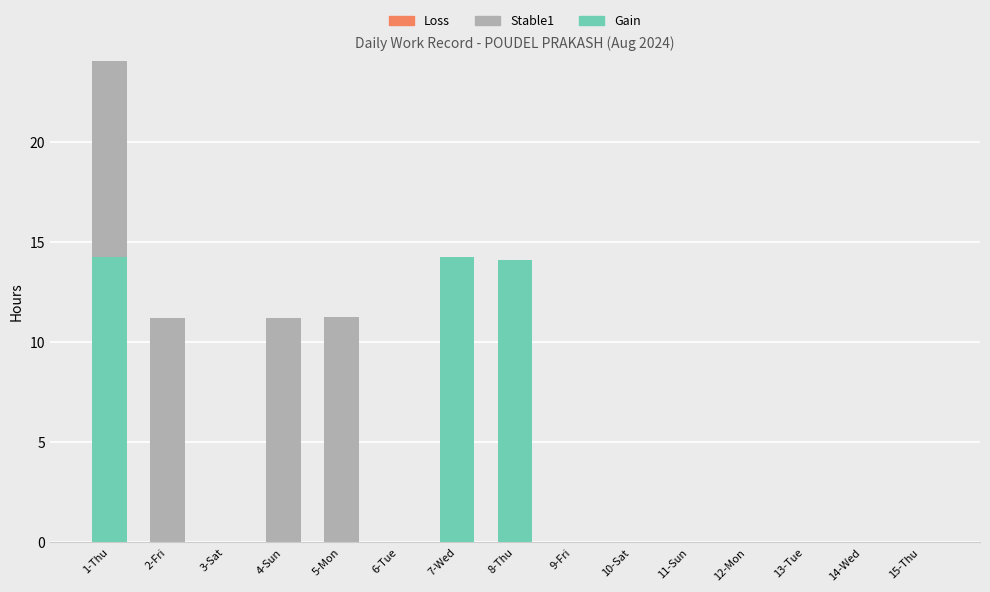

What is the highest value of the Gain series?

14.3